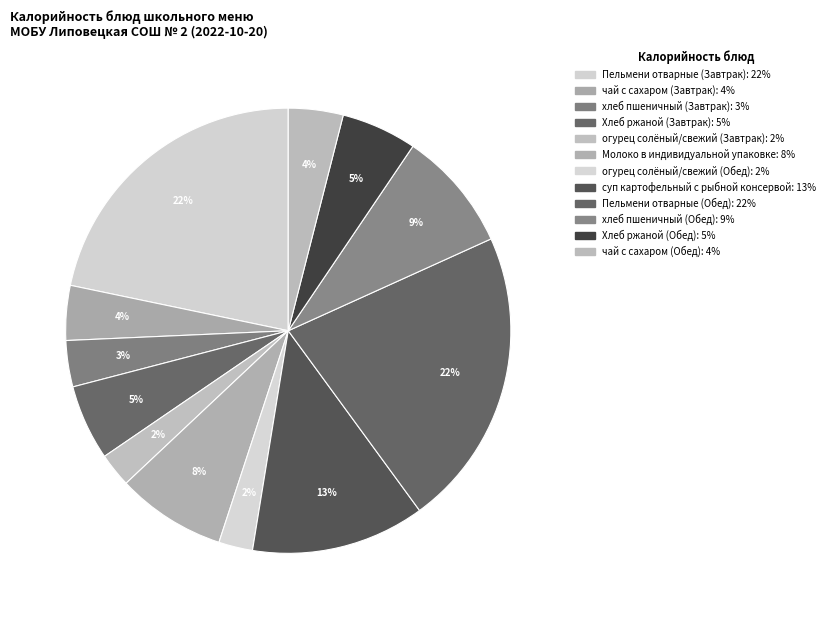

Which has a higher value, хлеб пшеничный (Завтрак) or Пельмени отварные (Завтрак)?

Пельмени отварные (Завтрак)